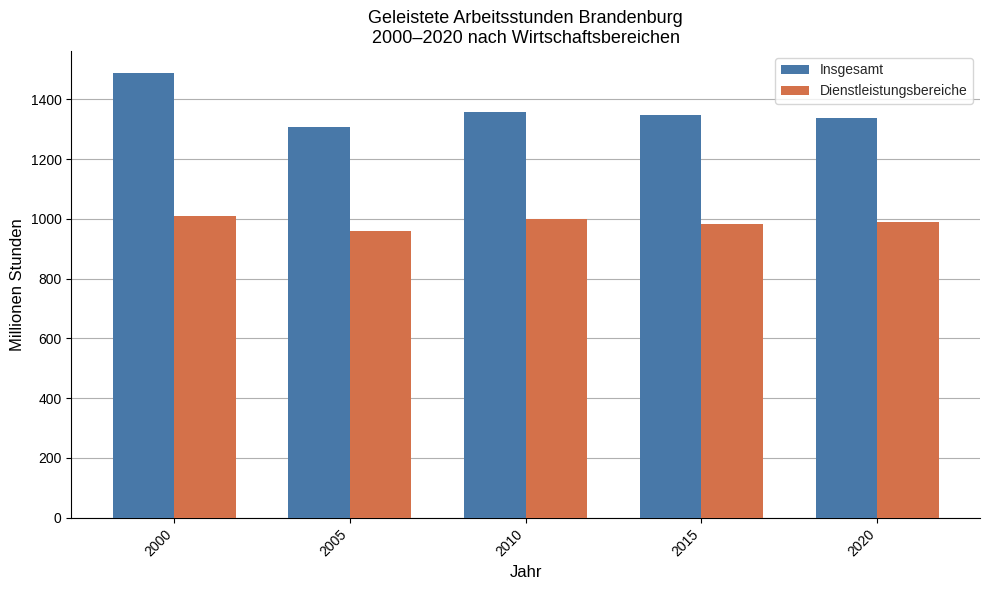

Which category has the highest value across all series?

2000